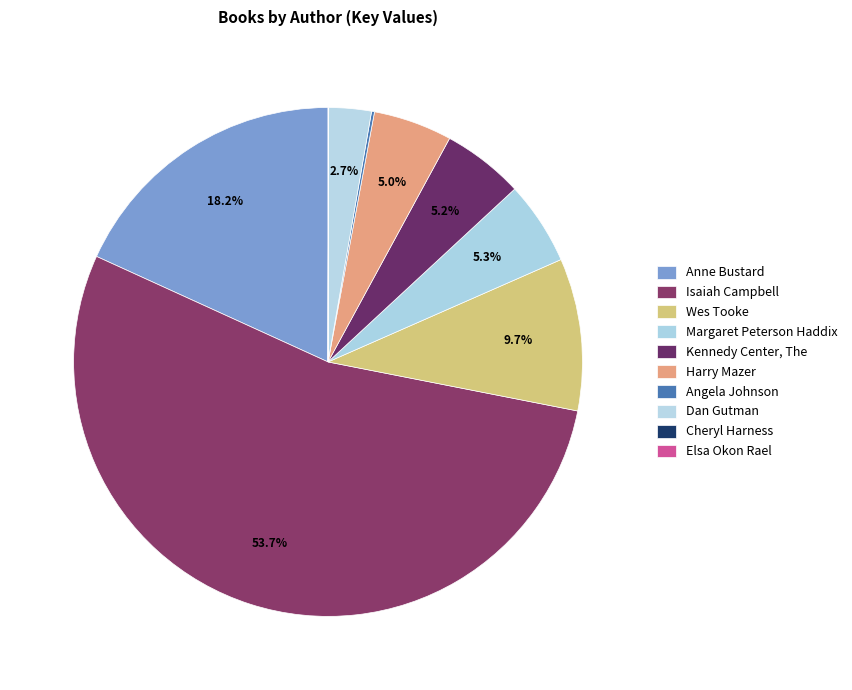

Is it true that Wes Tooke is 21% of the pie?

False